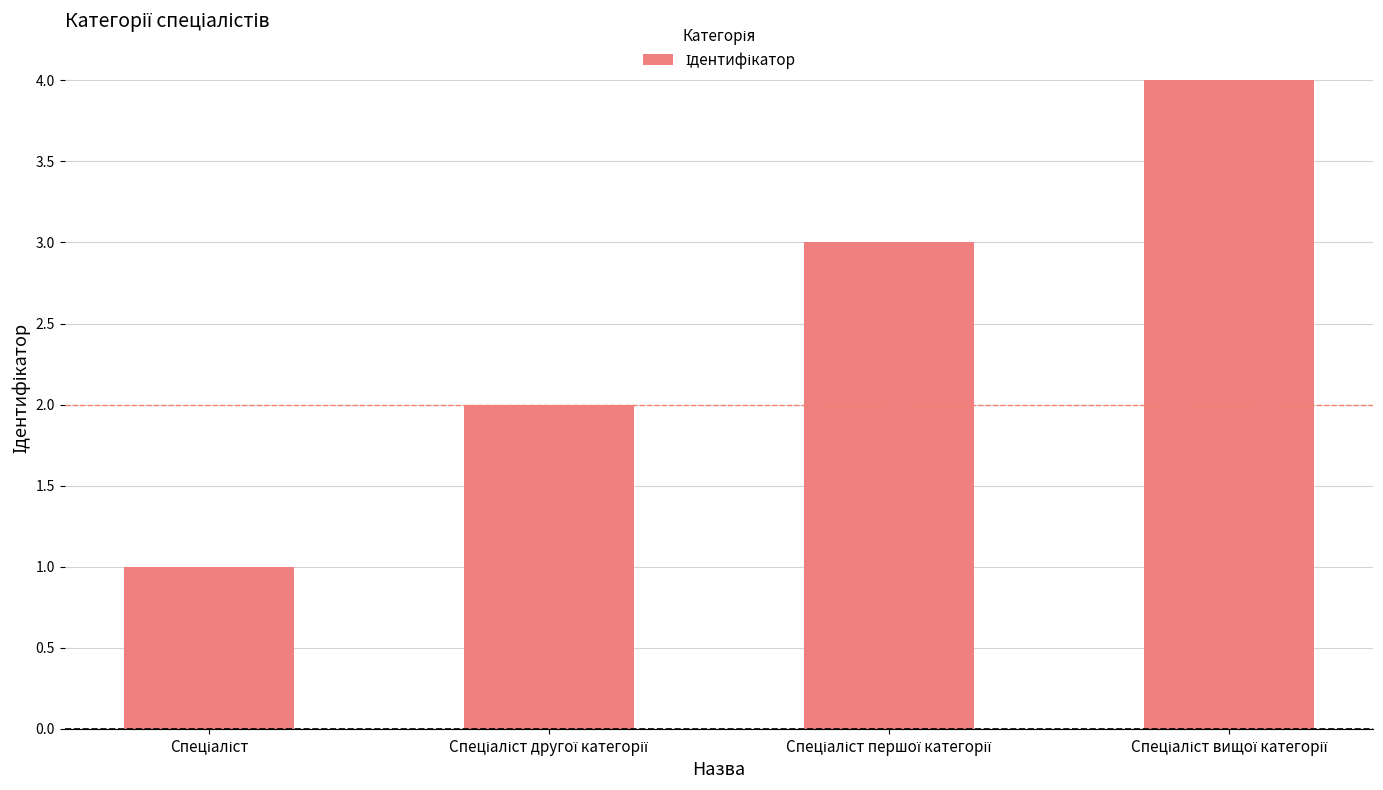

What is the maximum value shown in the chart?

4